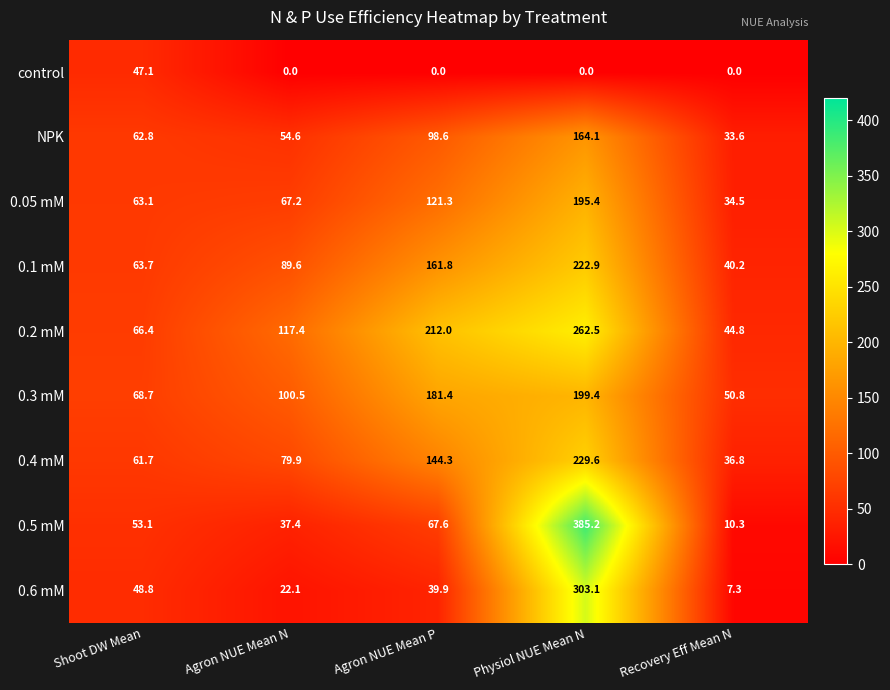

Where is 0.6 mM nearest to the value 155?

Shoot DW Mean